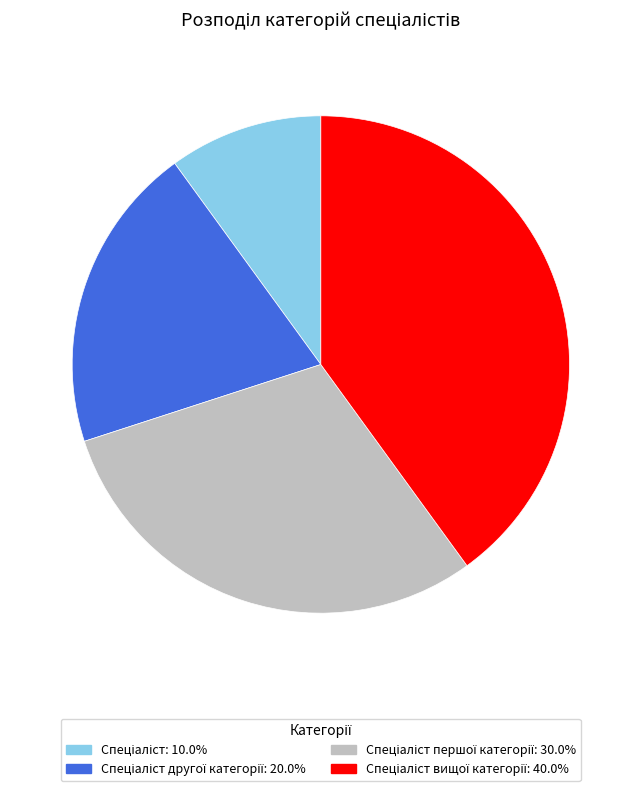

Count the number of slices in the pie.

4